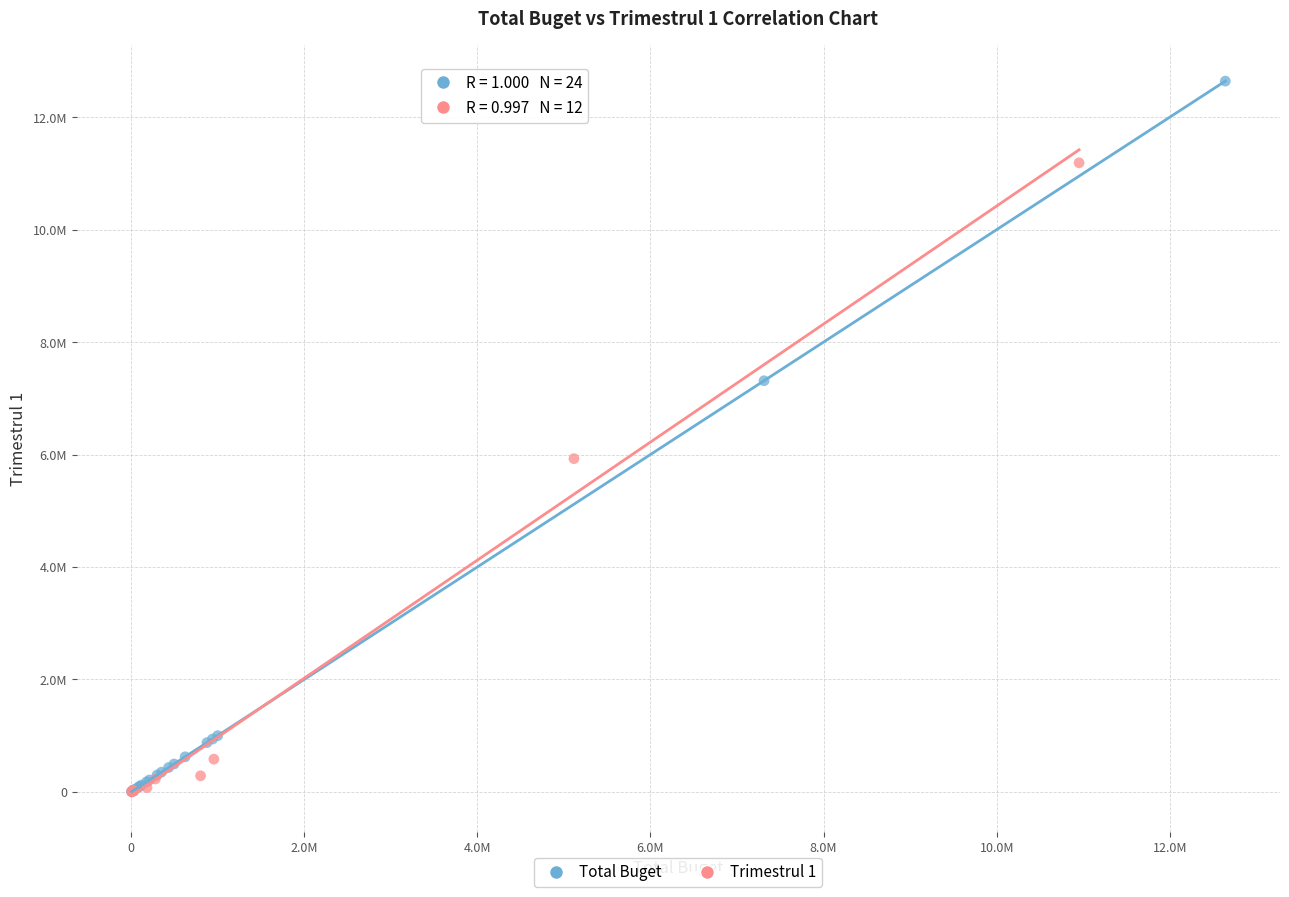

What are all the series names shown in the legend?

Total Buget, Trimestrul 1